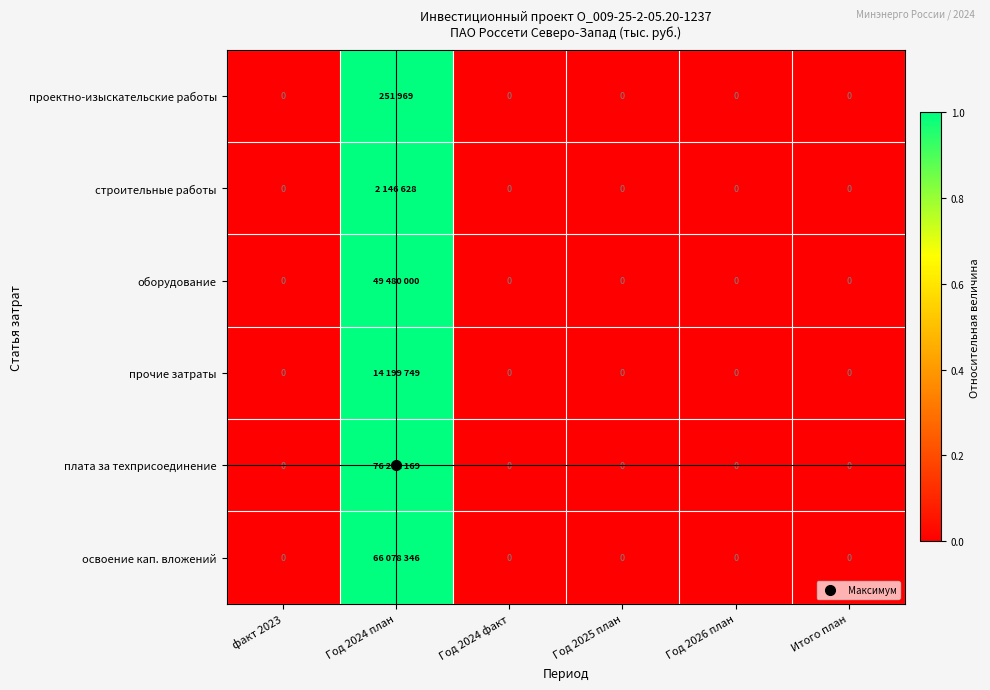

Is it true that оборудование equals 1 at Год 2024 план?

True